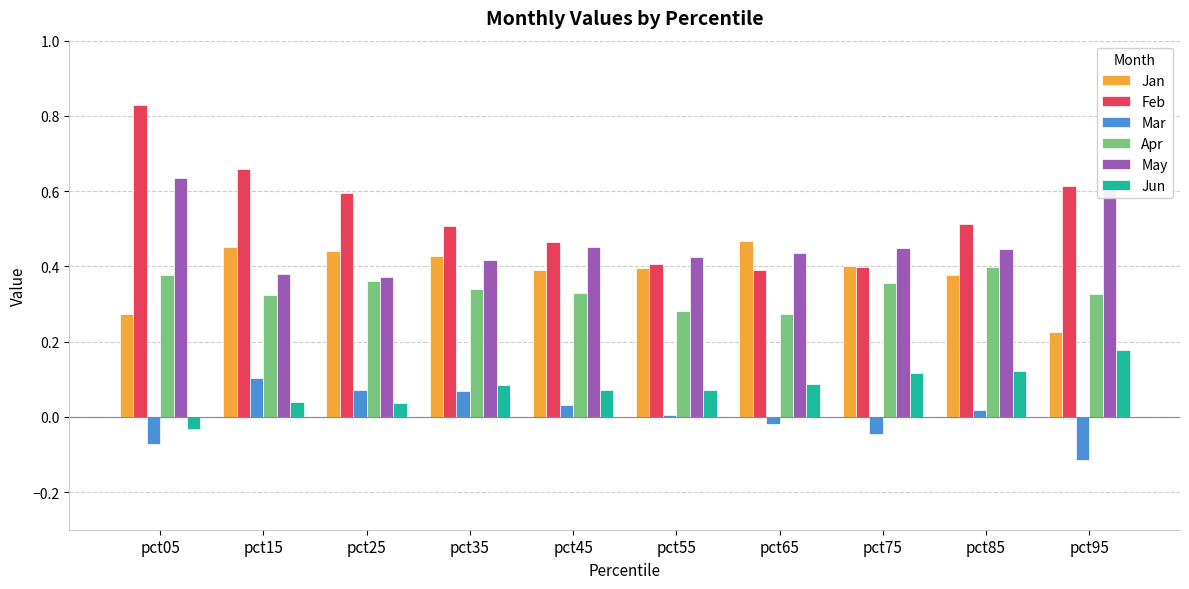

How many data points in Jun are less than 0?

1